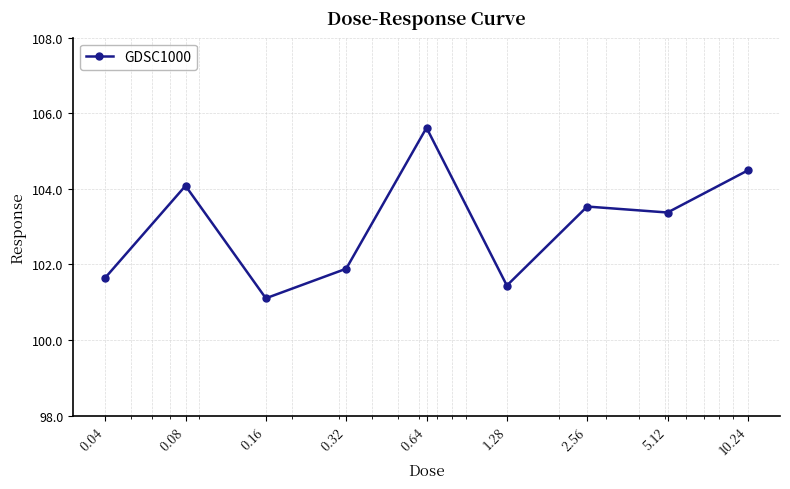

What is the value of the 6th point from the left?

101.4